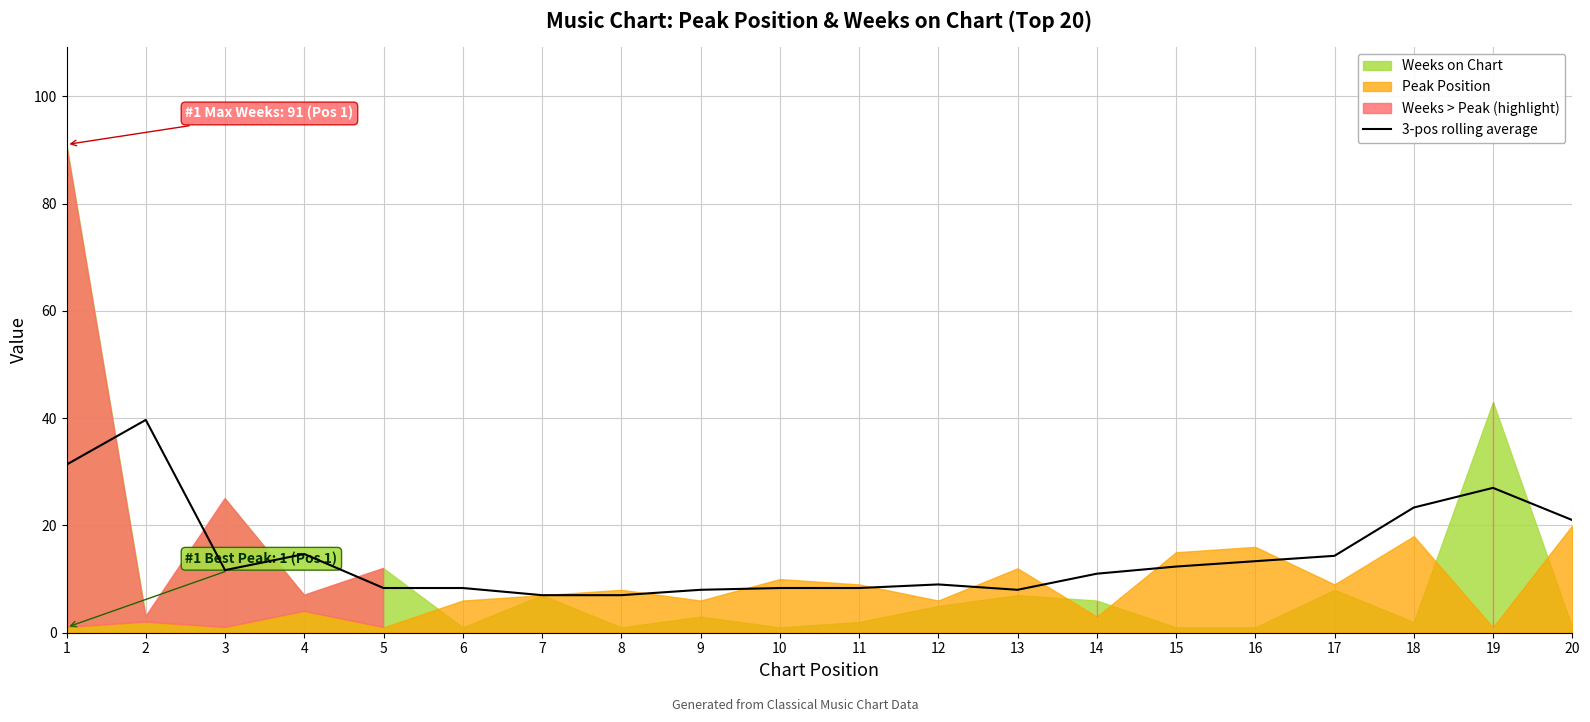

List the labels in order of value, smallest first.

7, 8, 9, 13, 5, 6, 10, 11, 12, 14, 3, 15, 16, 17, 4, 20, 18, 19, 1, 2